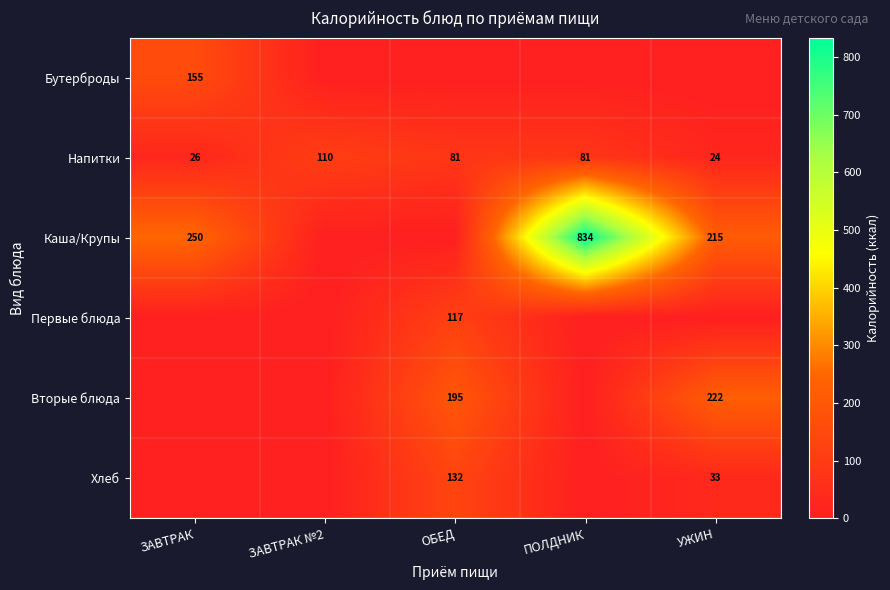

Is the value of Хлеб at УЖИН greater than the value of Каша/Крупы at УЖИН?

No